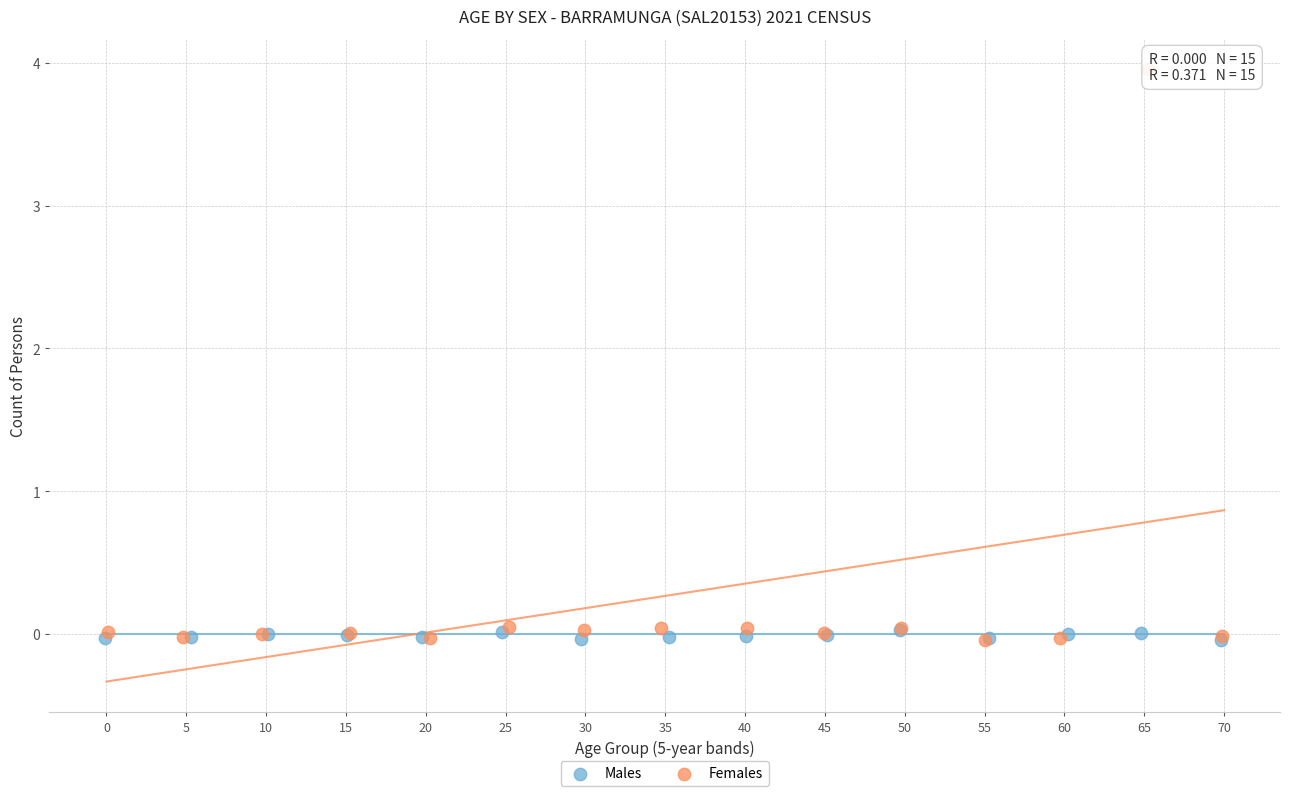

Which series contains the highest Y value?

Females